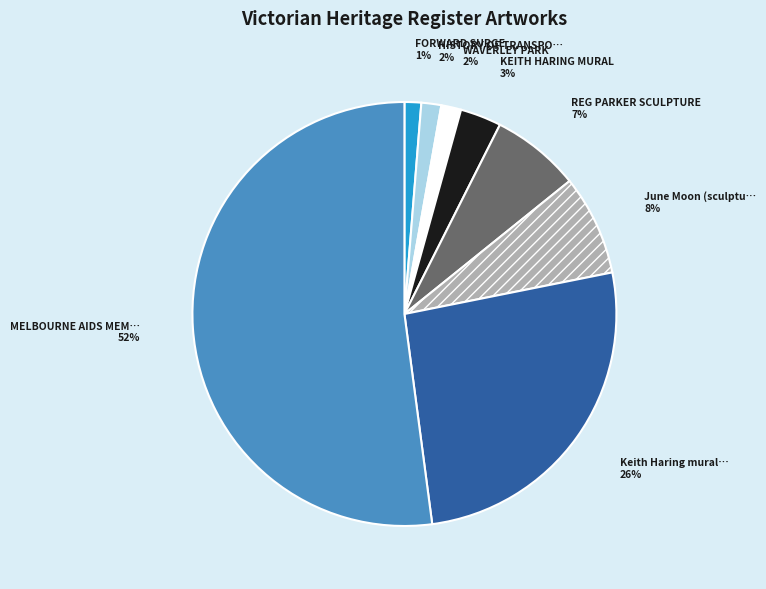

Is there any slice that represents more than half of the pie?

Yes